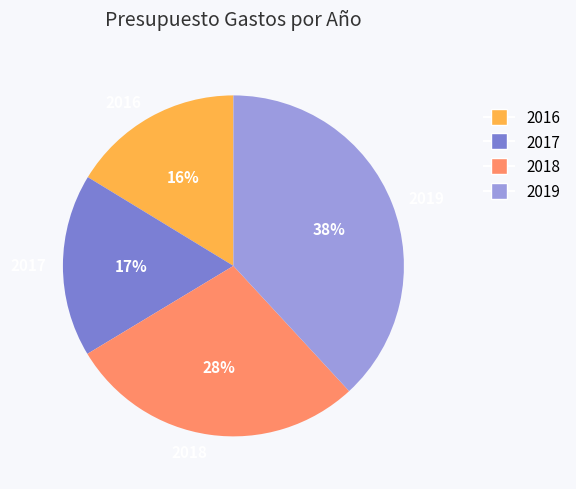

Rank the categories by value from highest to lowest.

2019, 2018, 2017, 2016